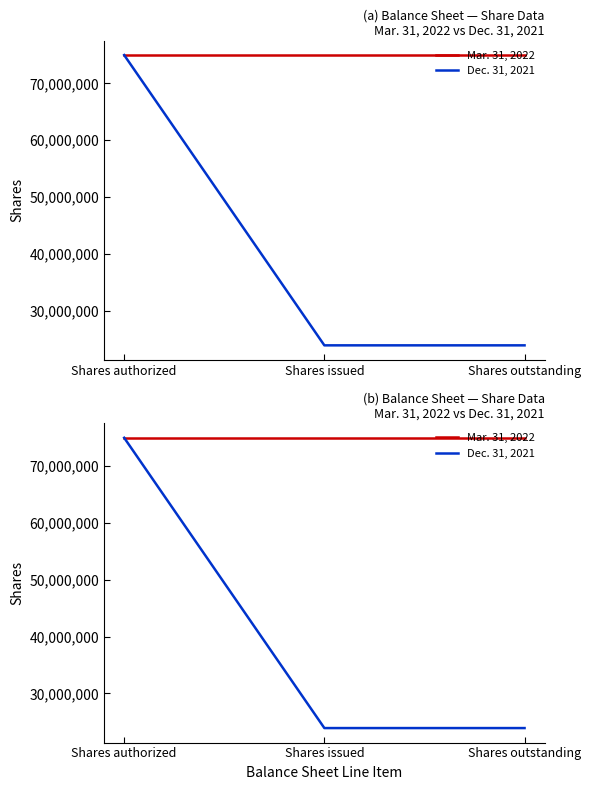

Is this an area chart (filled region under the line)?

No